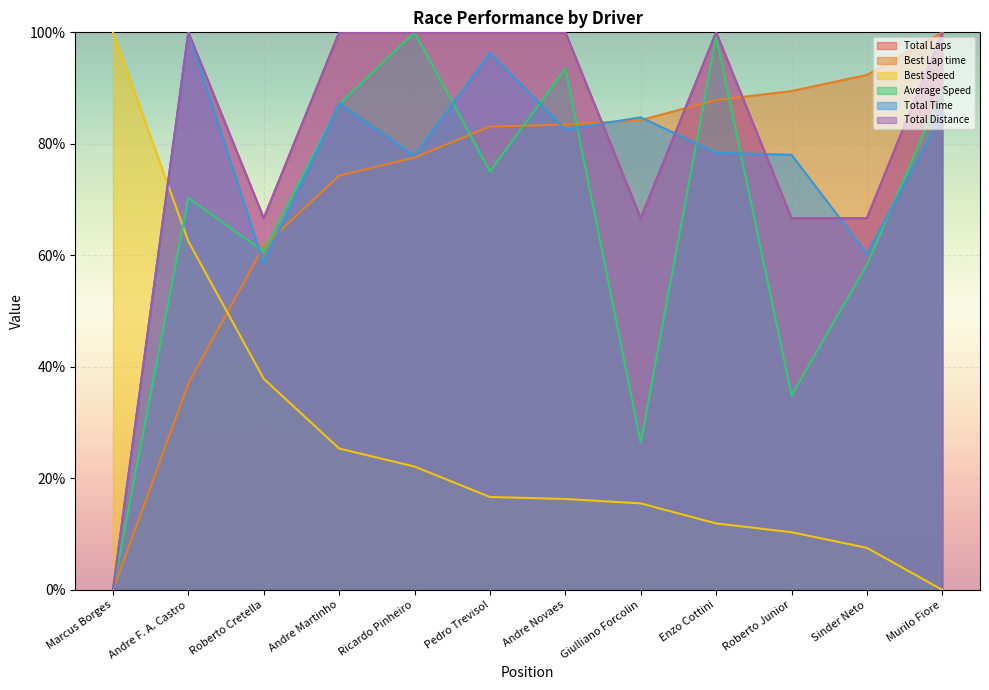

At which category does the chart reach its peak across all series?

Andre F. A. Castro